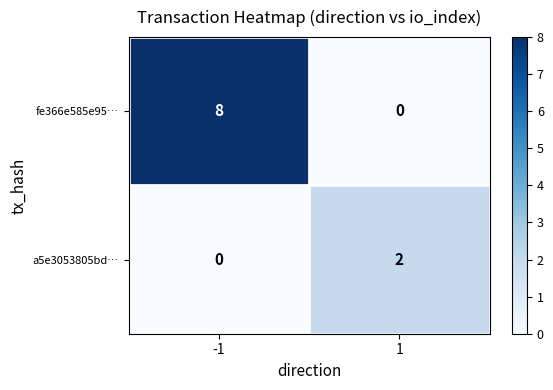

What is the difference between the maximum and minimum values in the fe366e585e95… series?

8